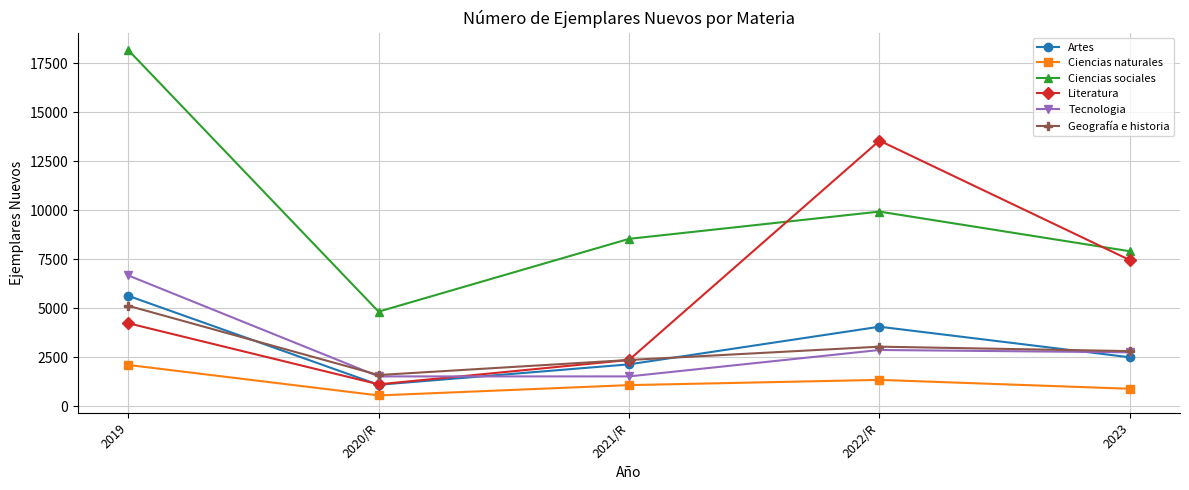

True or false: Ciencias sociales and Artes cross at least once.

False